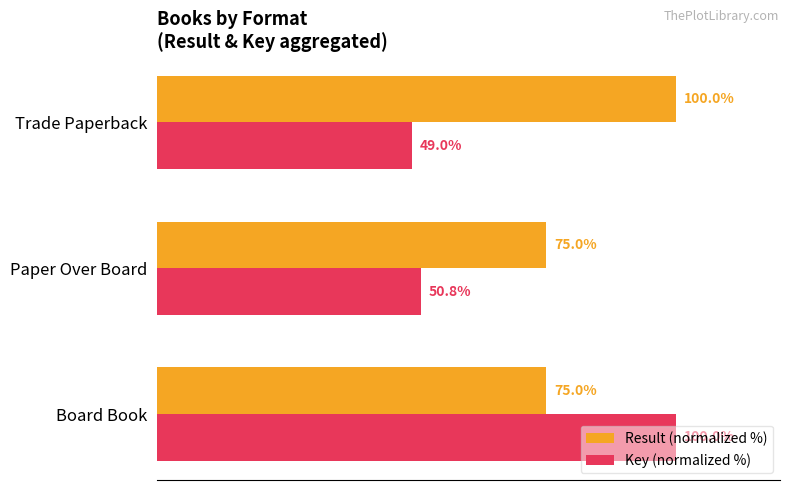

What are all the series names shown in the legend?

Result (normalized %), Key (normalized %)